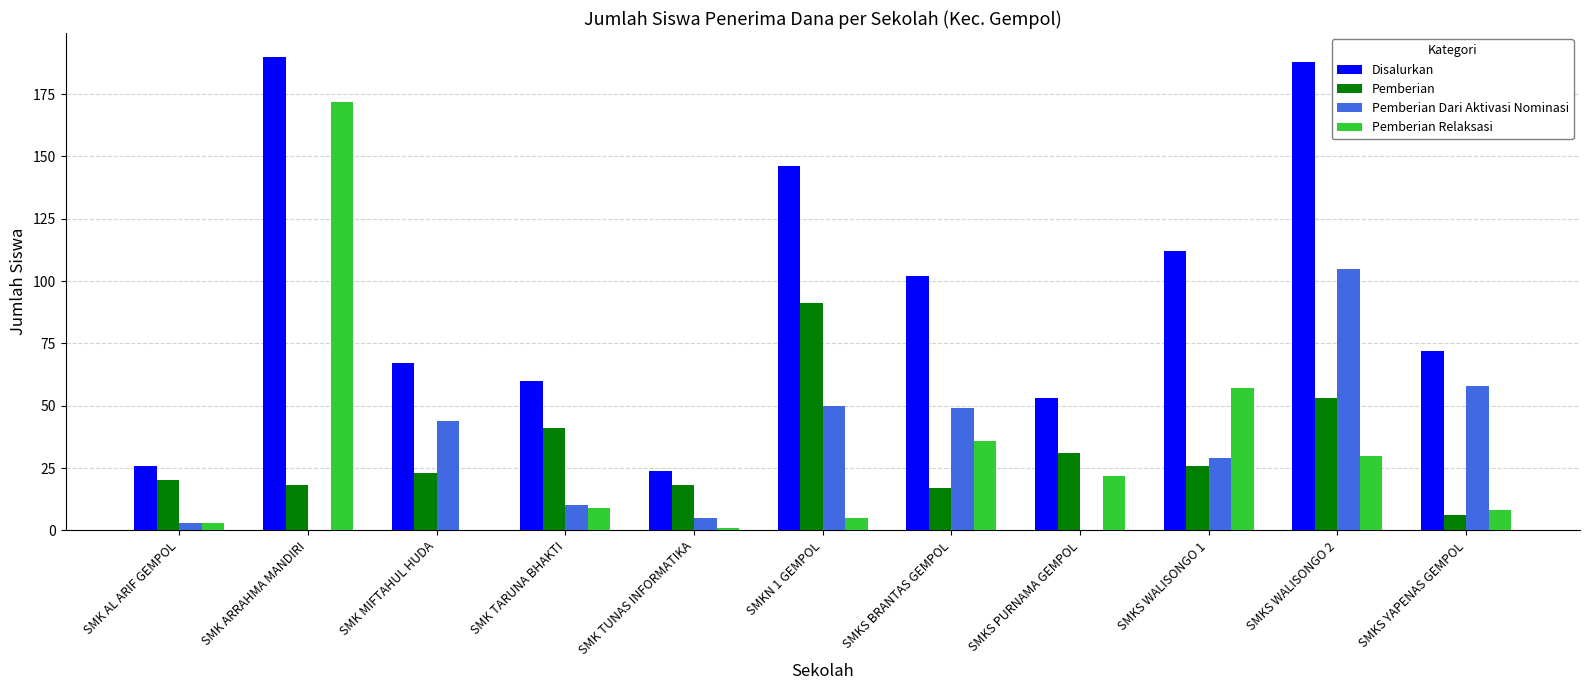

What is the highest value of the Disalurkan series?

190